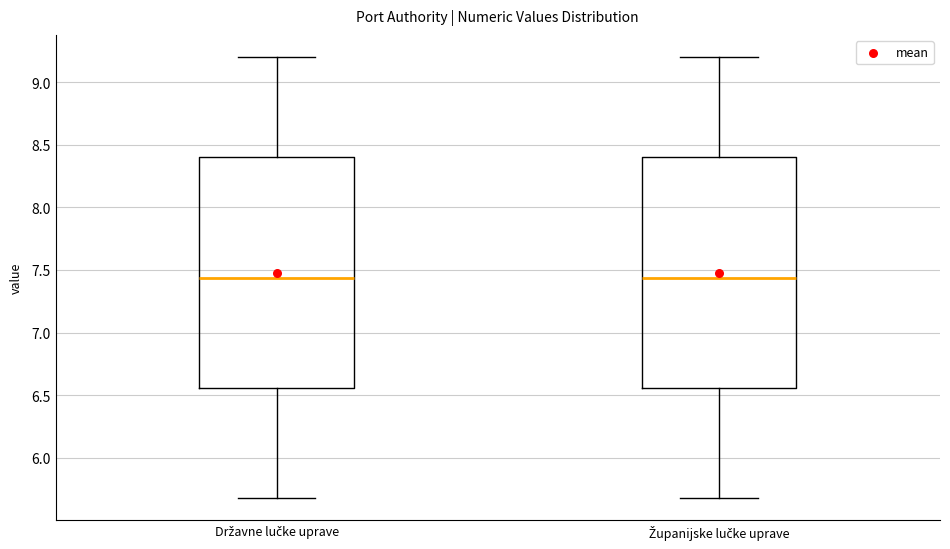

Reading left to right, read every box against the y-axis: the position of its median line, the range the box covers, and the ends of its whiskers. The values are not printed on the chart, so give them approximately, as read against the axis.

Državne lučke uprave: median 7.45, box 6.55 to 8.40, whiskers 5.70 to 9.20
Županijske lučke uprave: median 7.45, box 6.55 to 8.40, whiskers 5.70 to 9.20